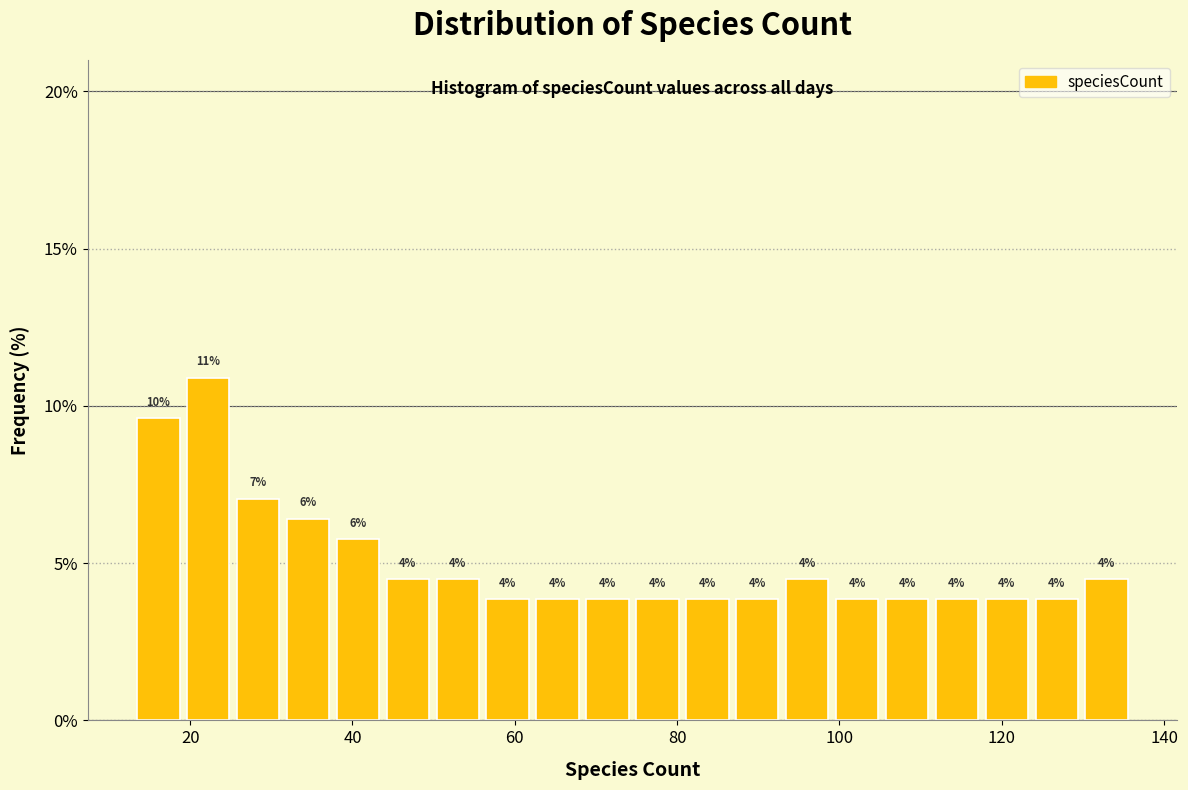

Around what value on the x-axis is the tallest bar? Give the approximate position of its centre, as read against the axis.

22